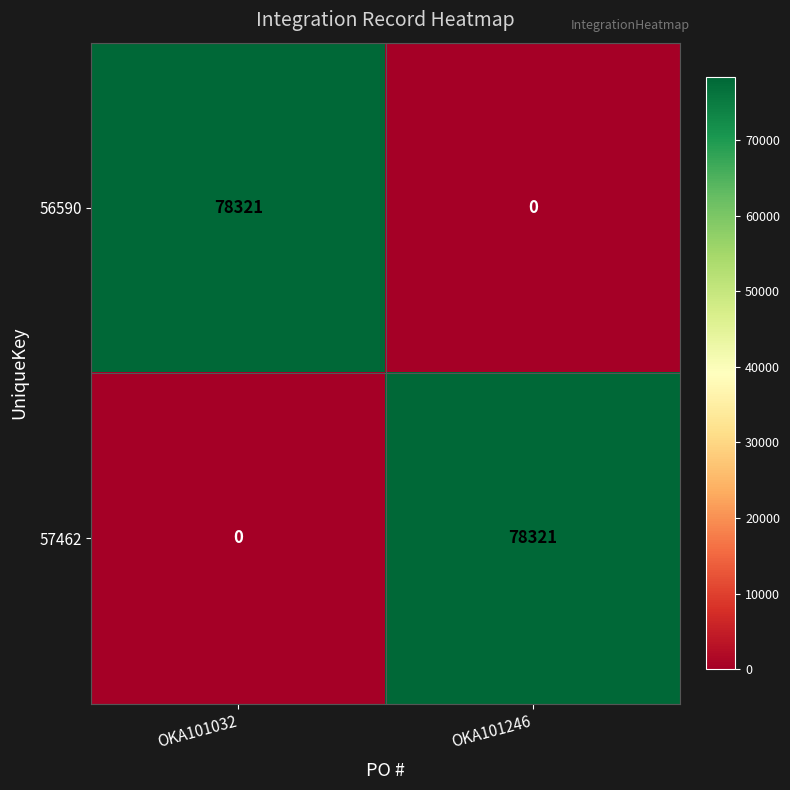

What is the sum of all 56590 values?

78321